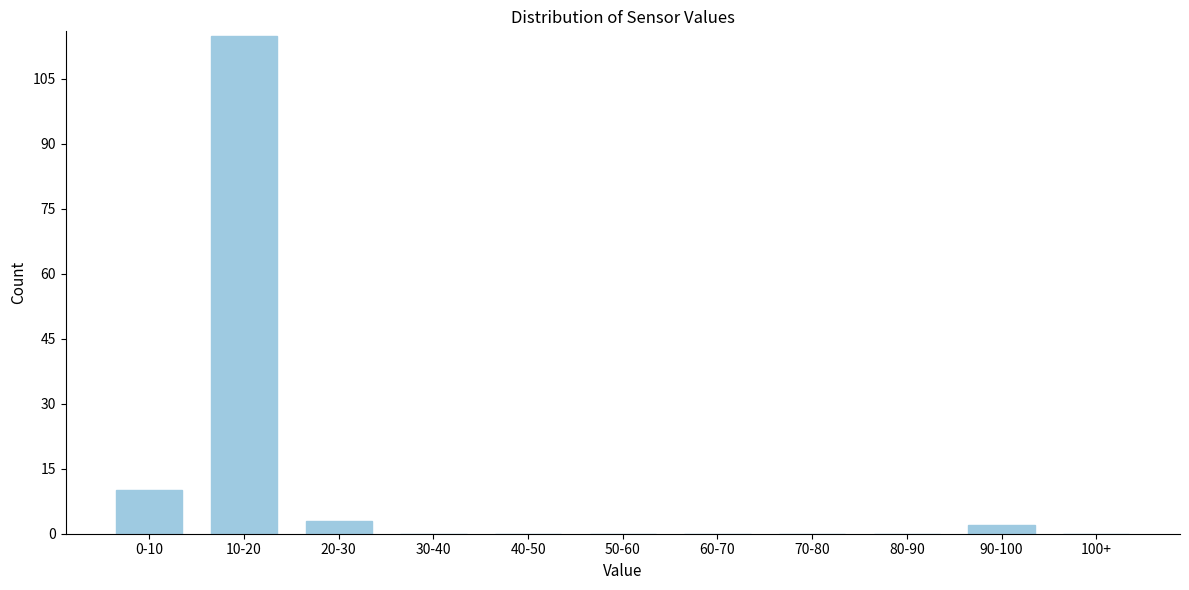

Reading left to right, list all the values displayed in this chart.

0-10=10	10-20=115	20-30=3	30-40=0	40-50=0	50-60=0	60-70=0	70-80=0	80-90=0	90-100=2	100+=0